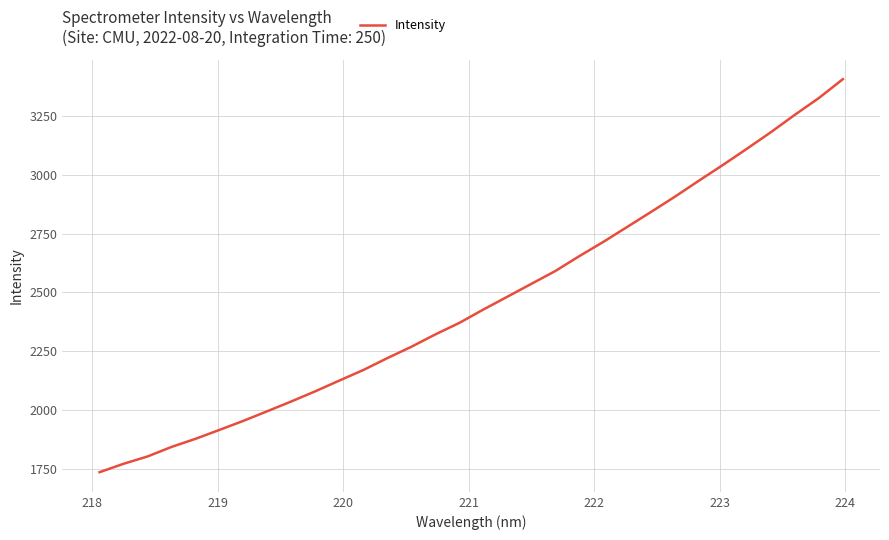

What is the difference between the maximum and minimum values?

1667.0